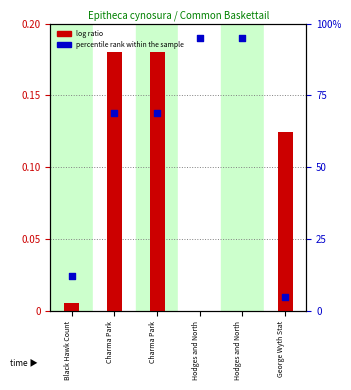

Which series has the largest total across all categories?

percentile rank within the sample